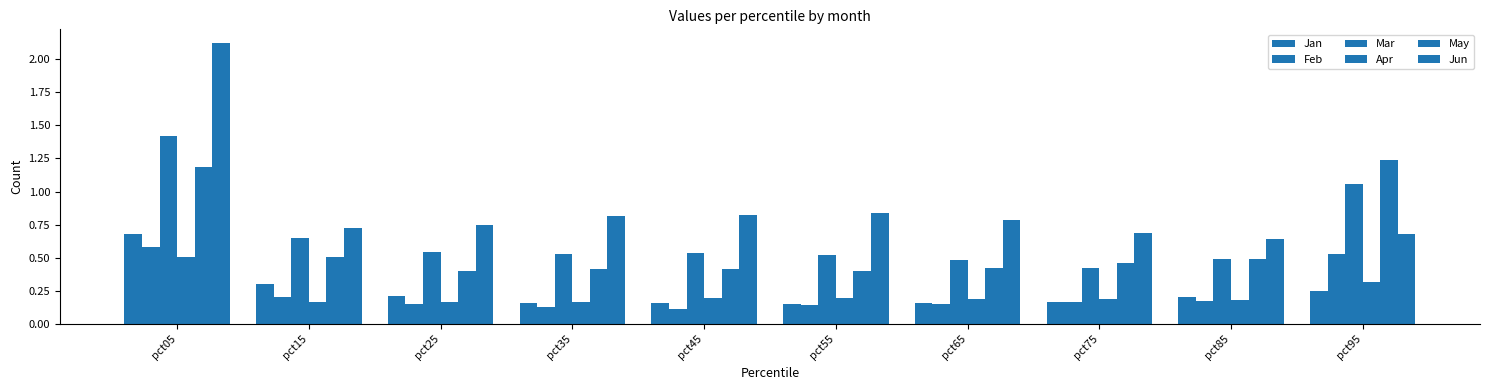

How many bars are there in each group?

6